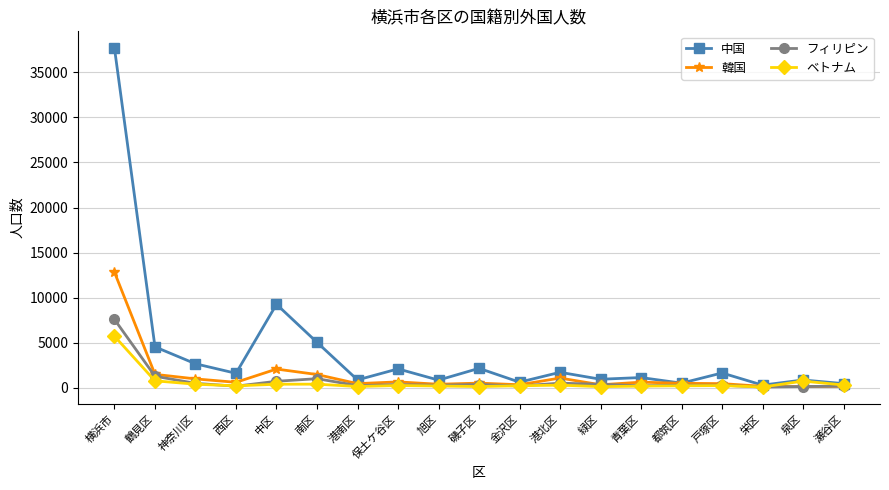

In 中国, how many points are lower than both neighbors (excluding endpoints)?

7